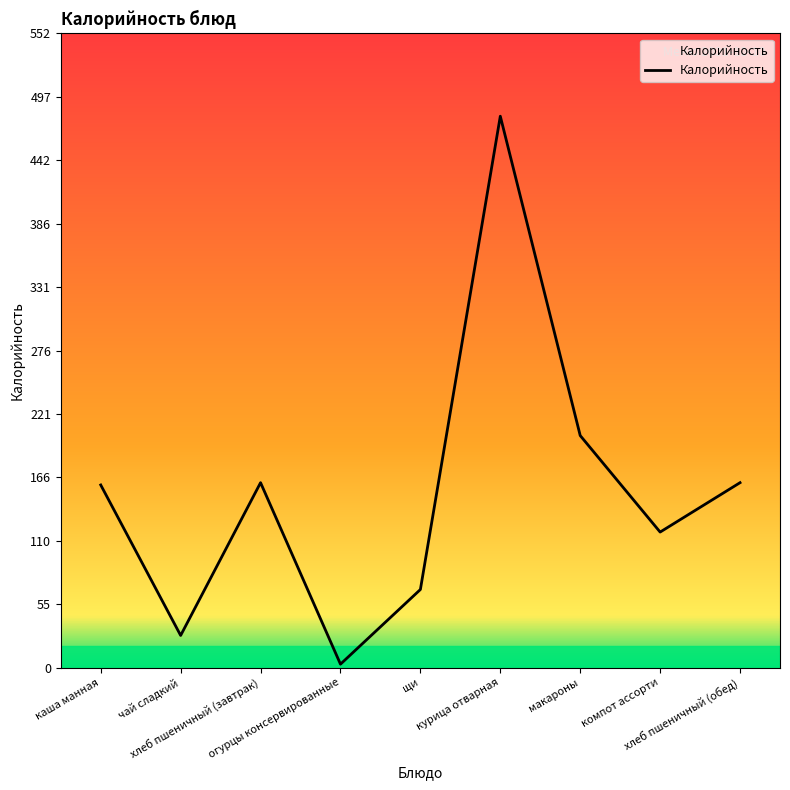

What is the difference between the maximum and minimum values?

477